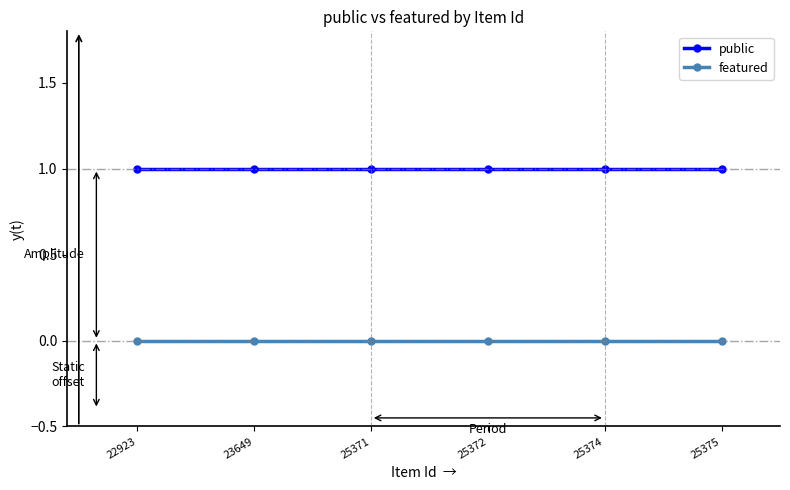

True or false: featured has more than 2 points higher than both neighbors.

False